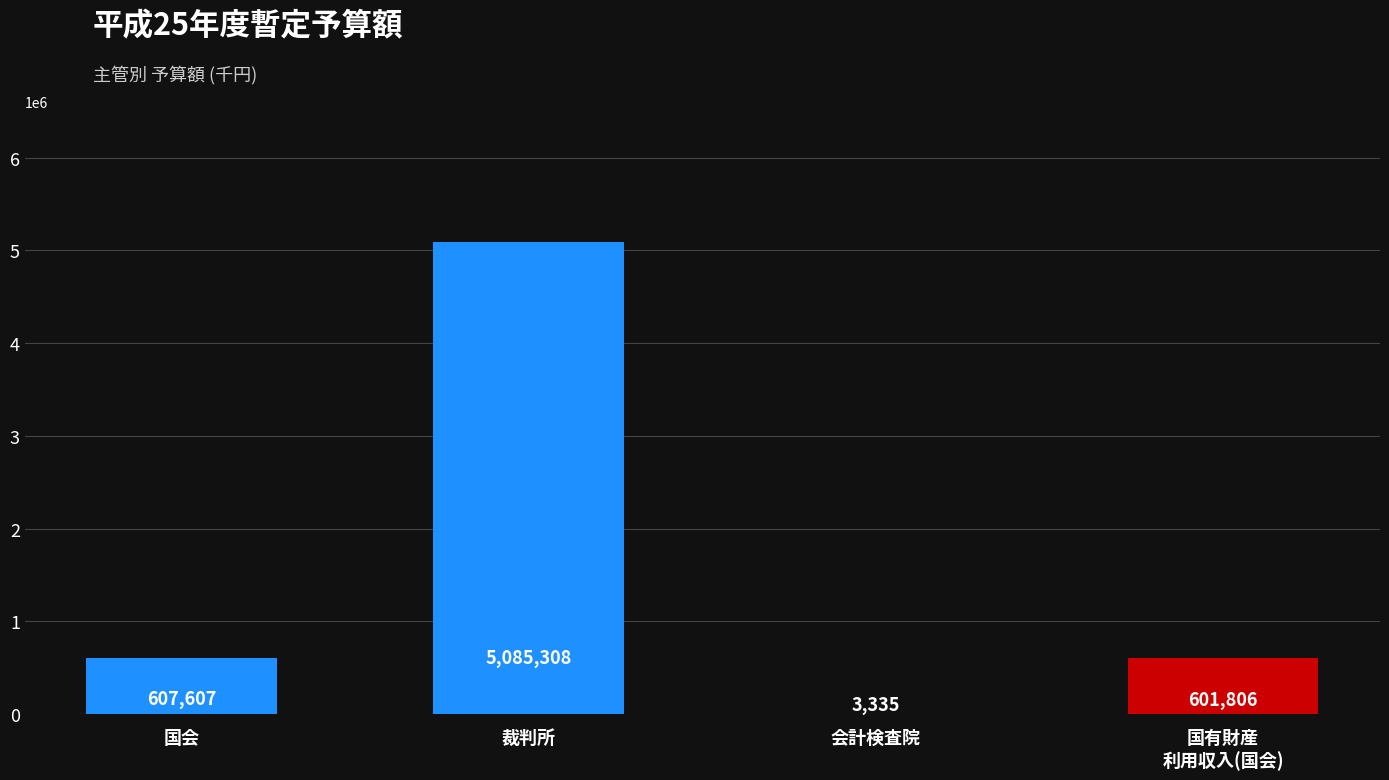

Reading left to right, list all the values displayed in this chart.

607607	5085308	3335	601806